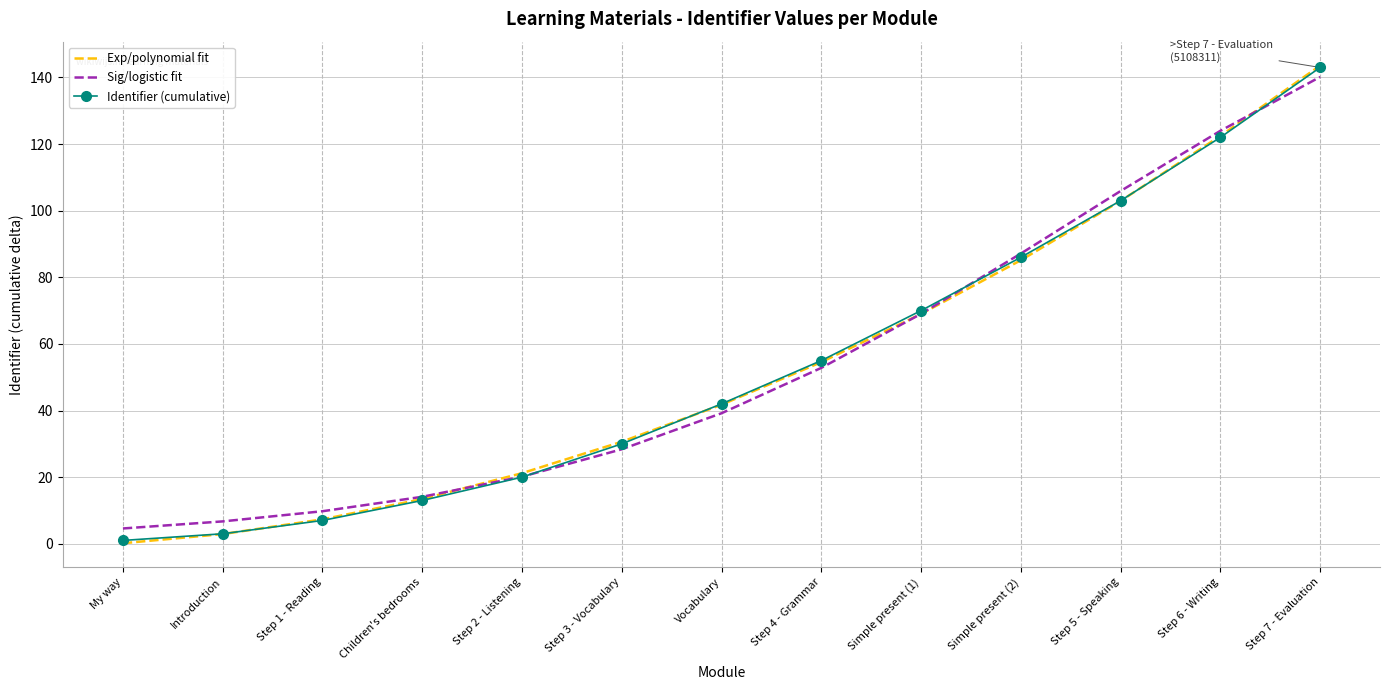

At which label does Exp/polynomial fit first exceed 41?

Vocabulary